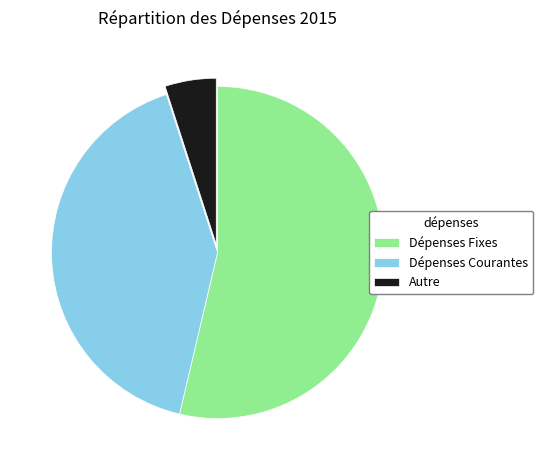

What is the majority slice?

Dépenses Fixes